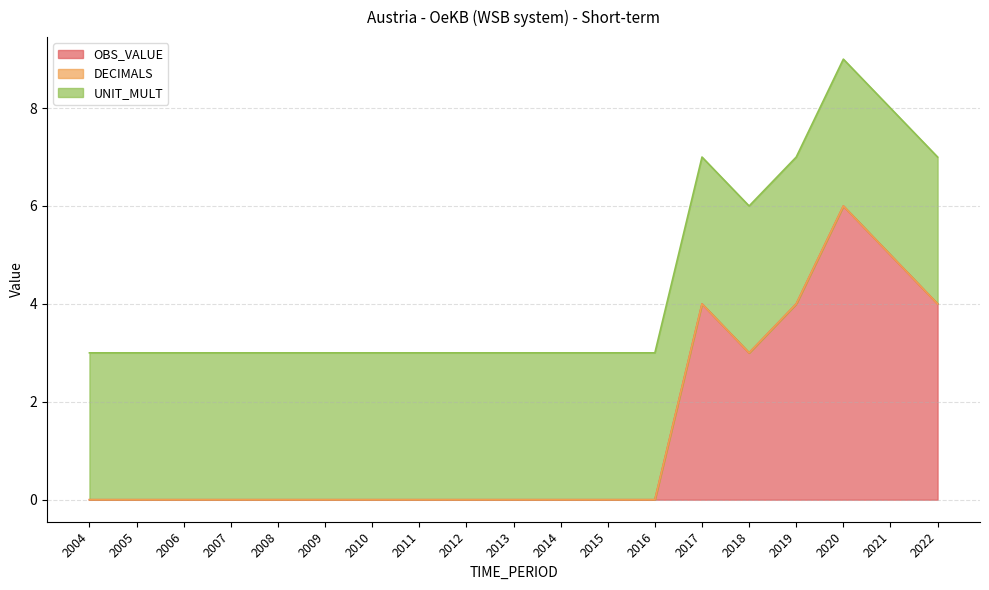

At how many categories does at least one series exceed 0?

19